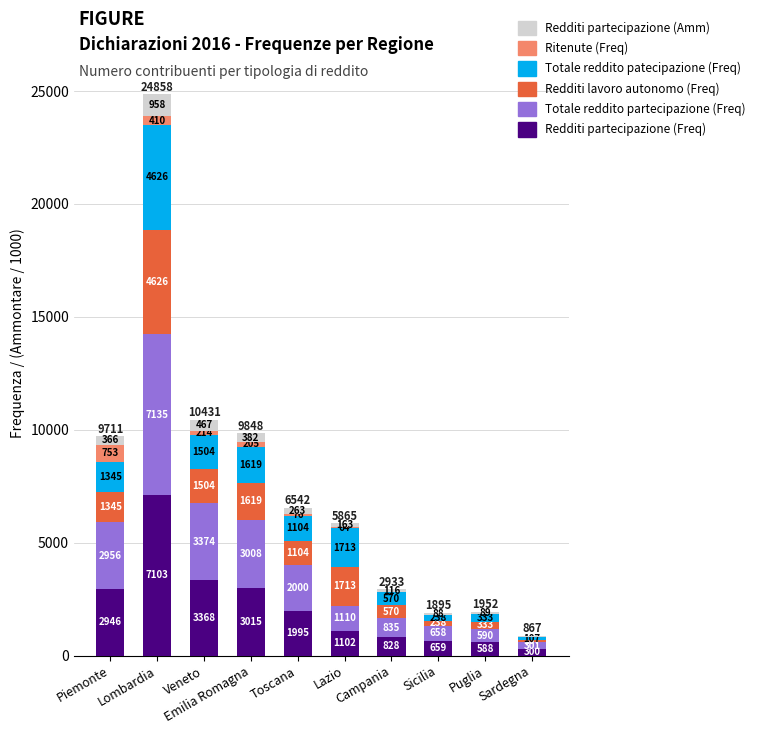

What is the highest value of the Redditi partecipazione (Freq) series?

7103.0